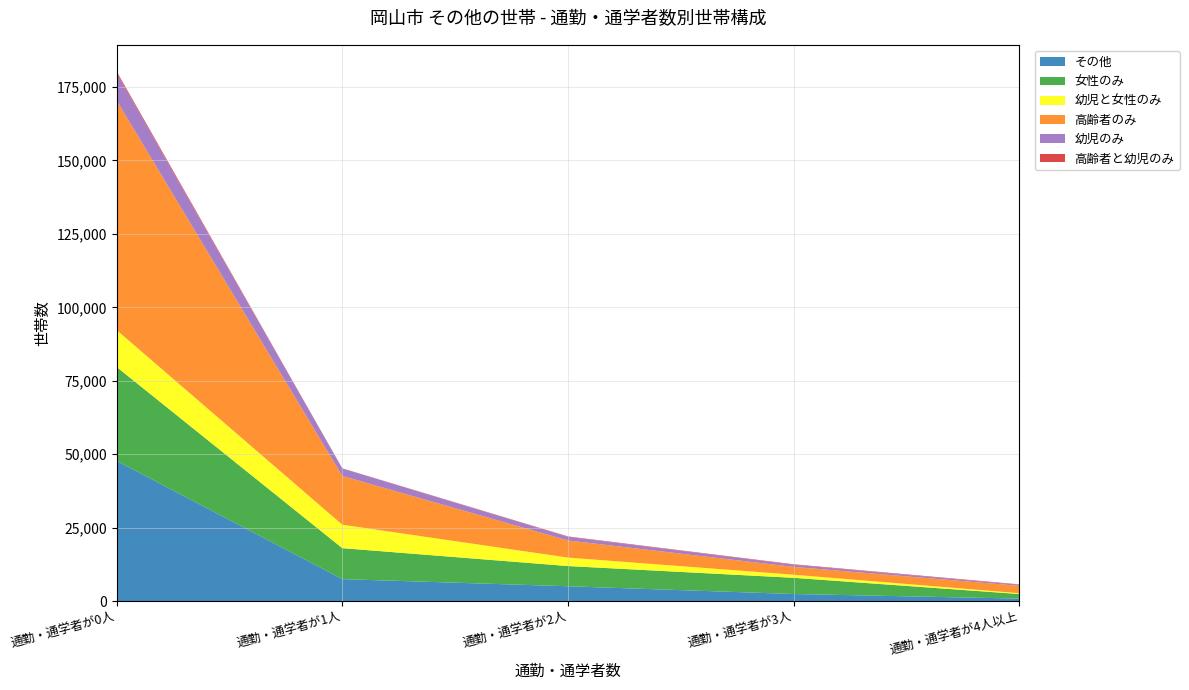

Reading left to right, what are all the values shown in this chart?

その他: 47750	7463	5031	2393	827
女性のみ: 31956	10543	6879	5512	1553
幼児と女性のみ: 12569	7983	2883	1059	282
高齢者のみ: 78161	16595	5830	2662	2509
幼児のみ: 9371	2552	1215	730	321
高齢者と幼児のみ: 553	54	160	164	174